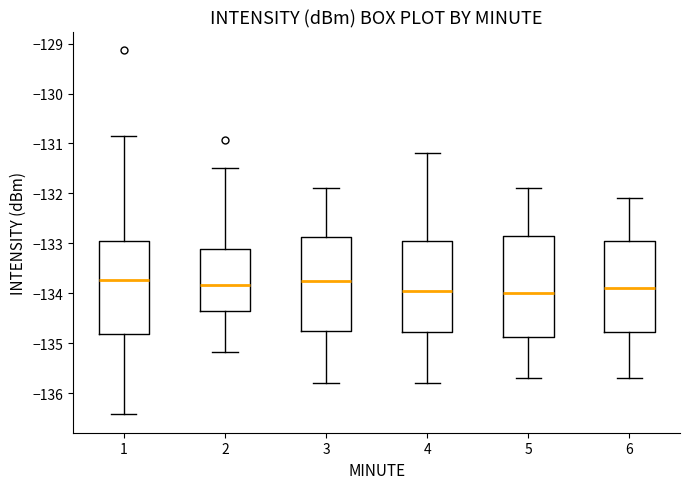

Where does the median line of the box at x = 5 sit on the y-axis? The values are not printed on the chart, so give them approximately, as read against the axis.

-134.0